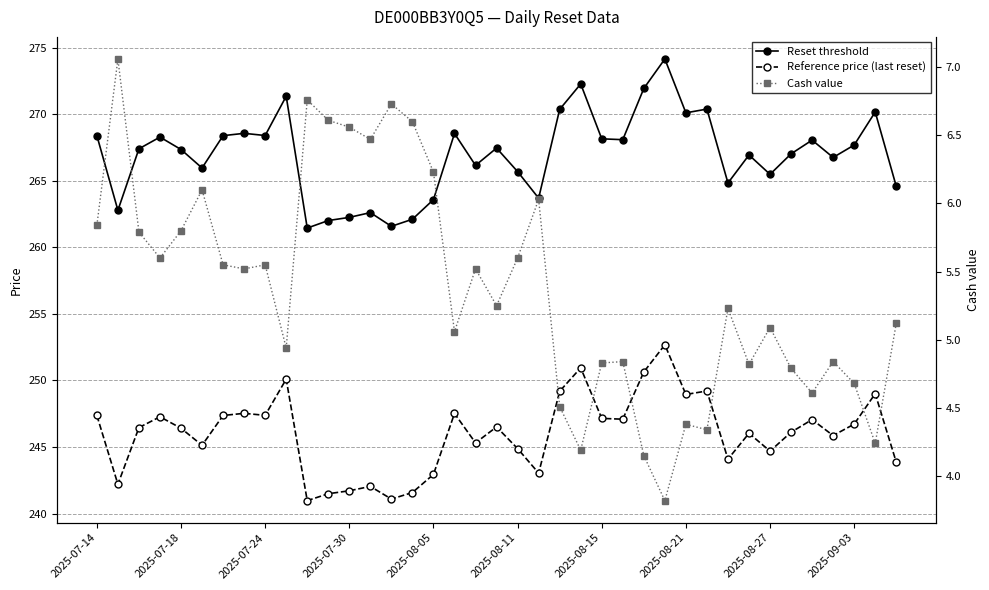

In Cash value, how many points are higher than both neighbors (excluding endpoints)?

12